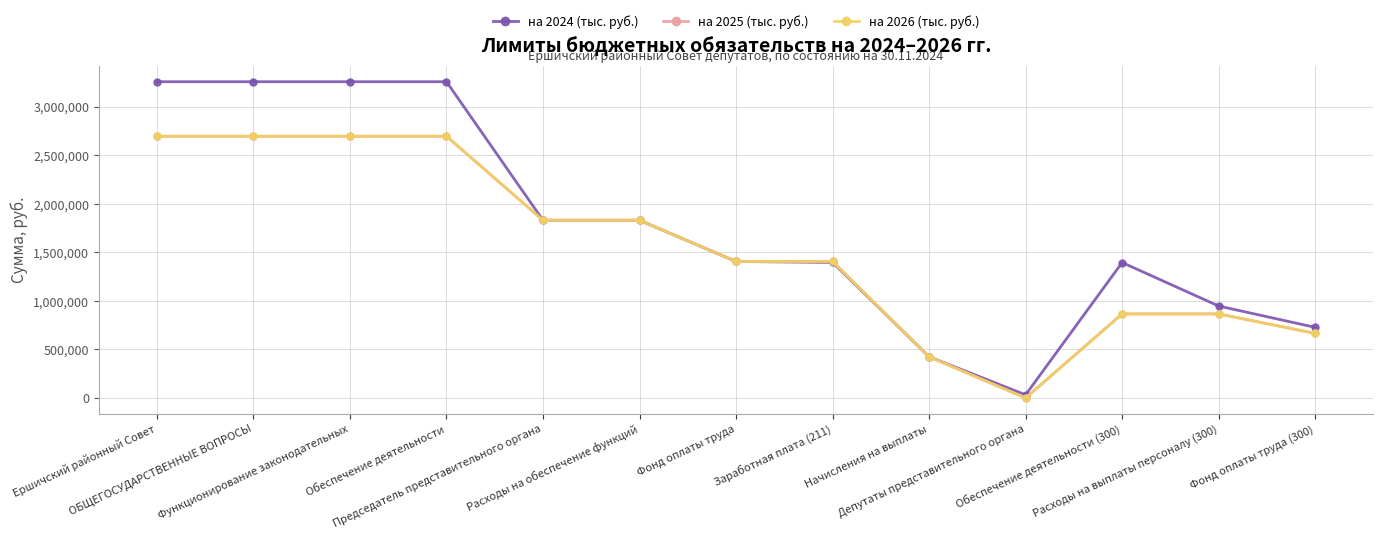

What is the sum of all на 2026 (тыс. руб.) values?

20068200.0